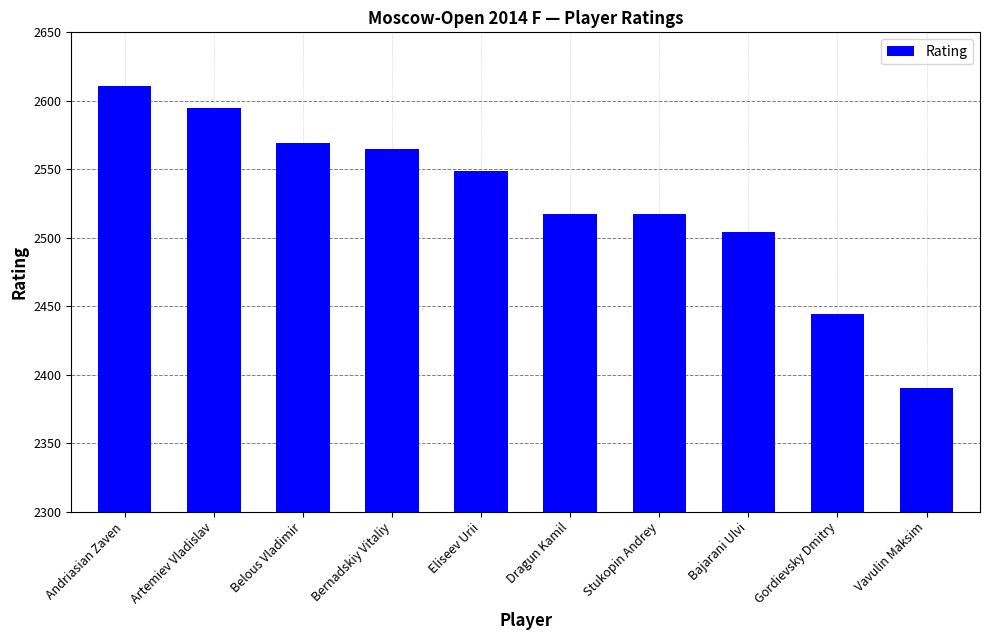

What is the sum of all values?

25261